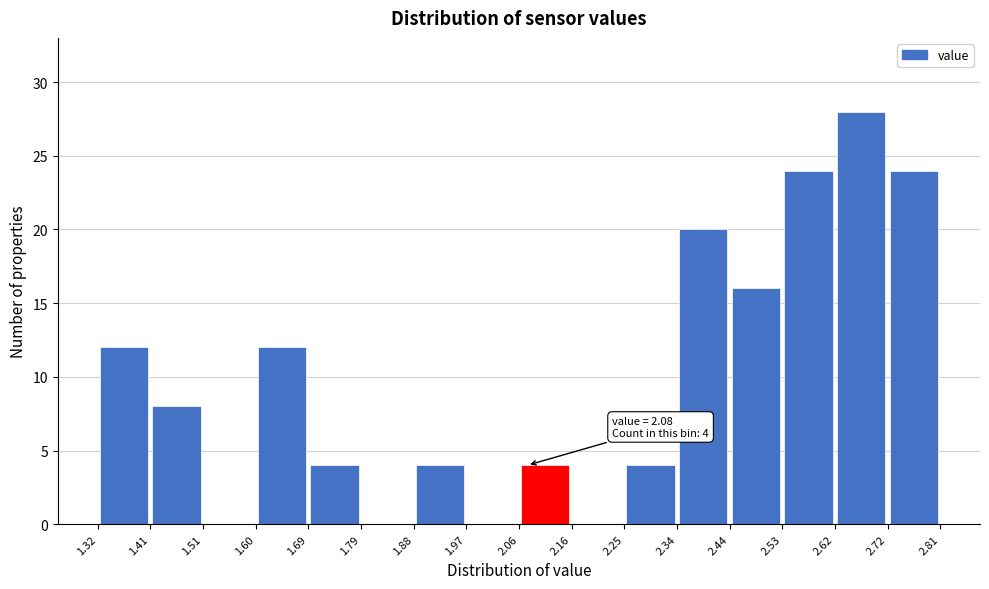

Over which range of the x-axis is the bar tallest?

2.62 to 2.72